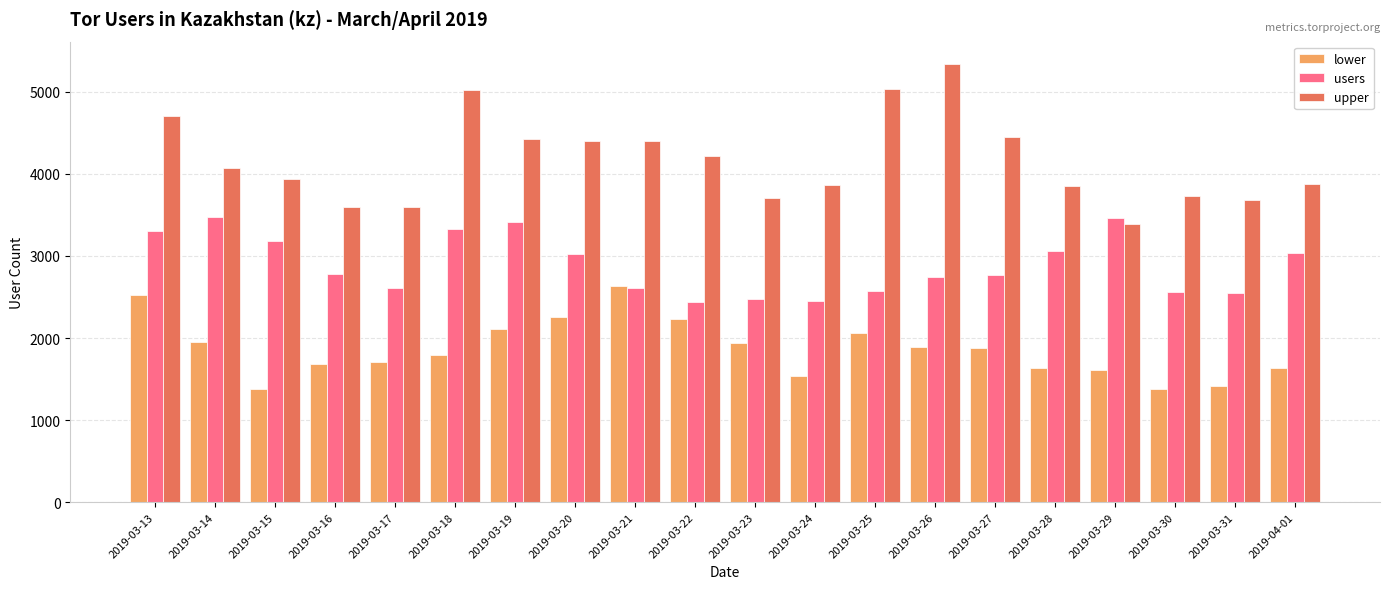

Are the bars horizontal?

No